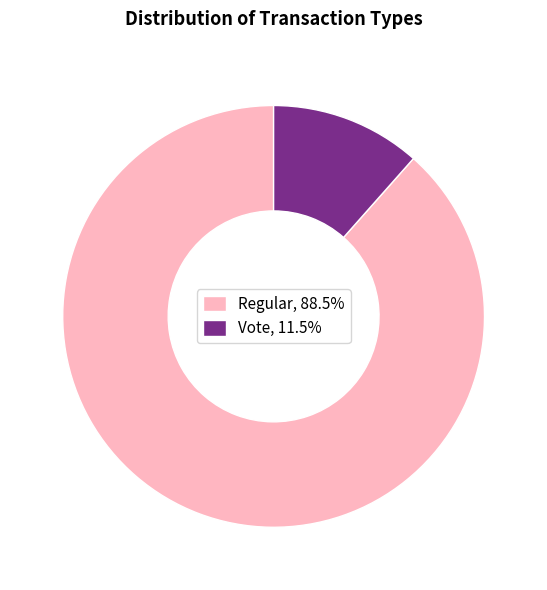

Is the sum of Regular, 88.5% and Vote, 11.5% greater than half?

Yes